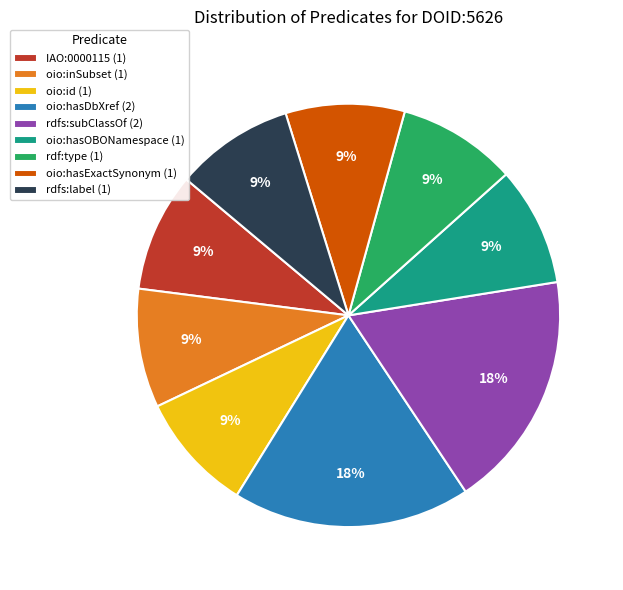

Count the number of slices in the pie.

9